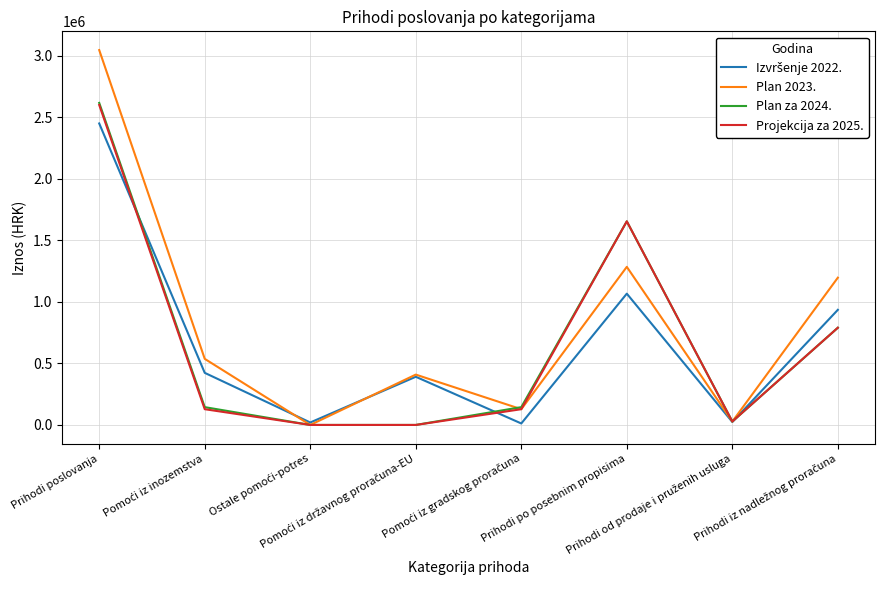

What is the greatest value displayed?

3047237.8